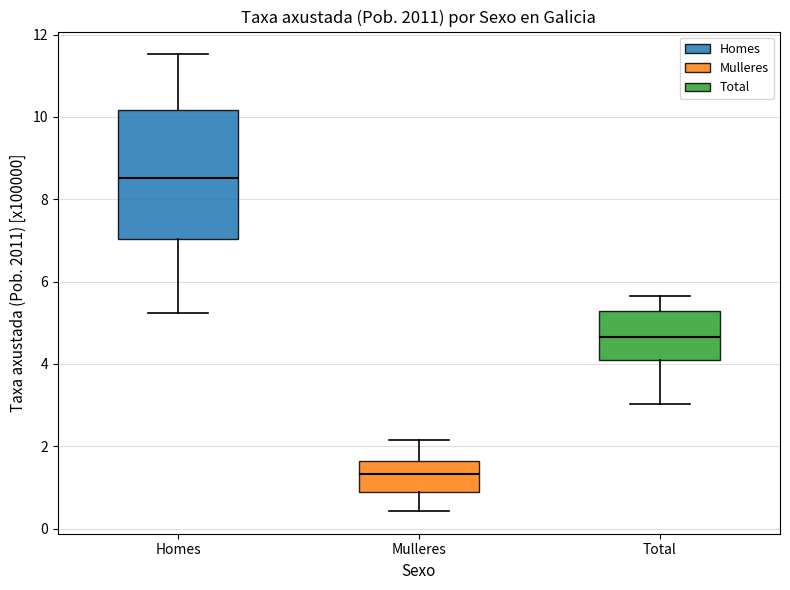

Which box is the tallest, from its lower edge to its upper edge?

Homes